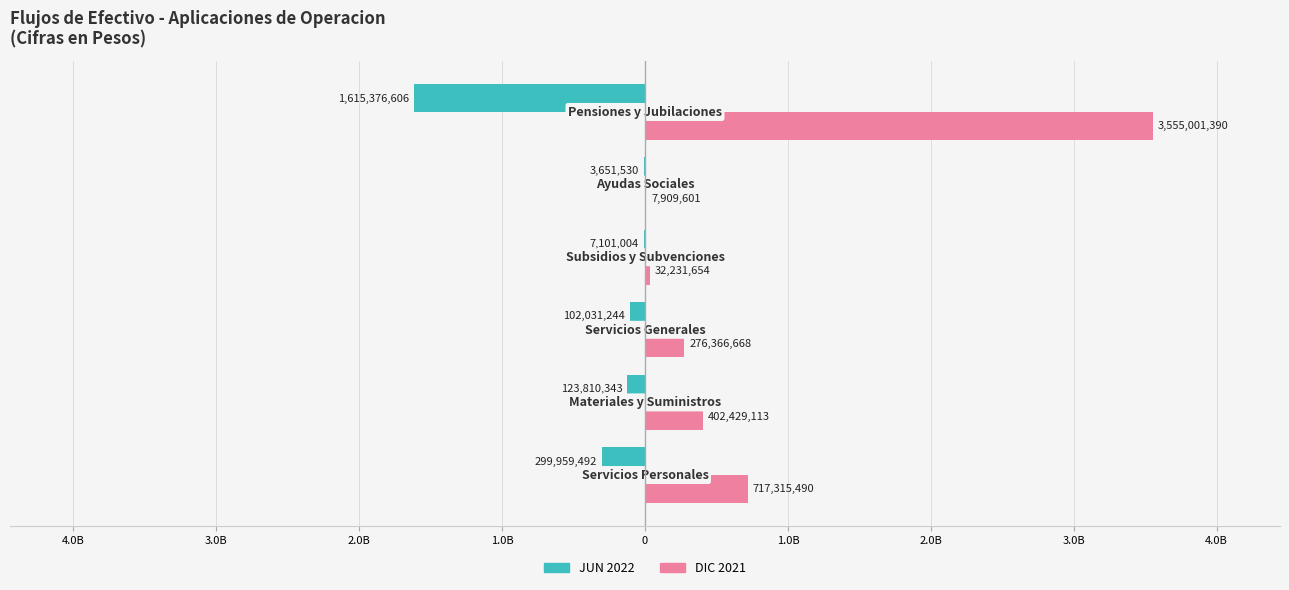

What are all the series names shown in the legend?

JUN 2022, DIC 2021